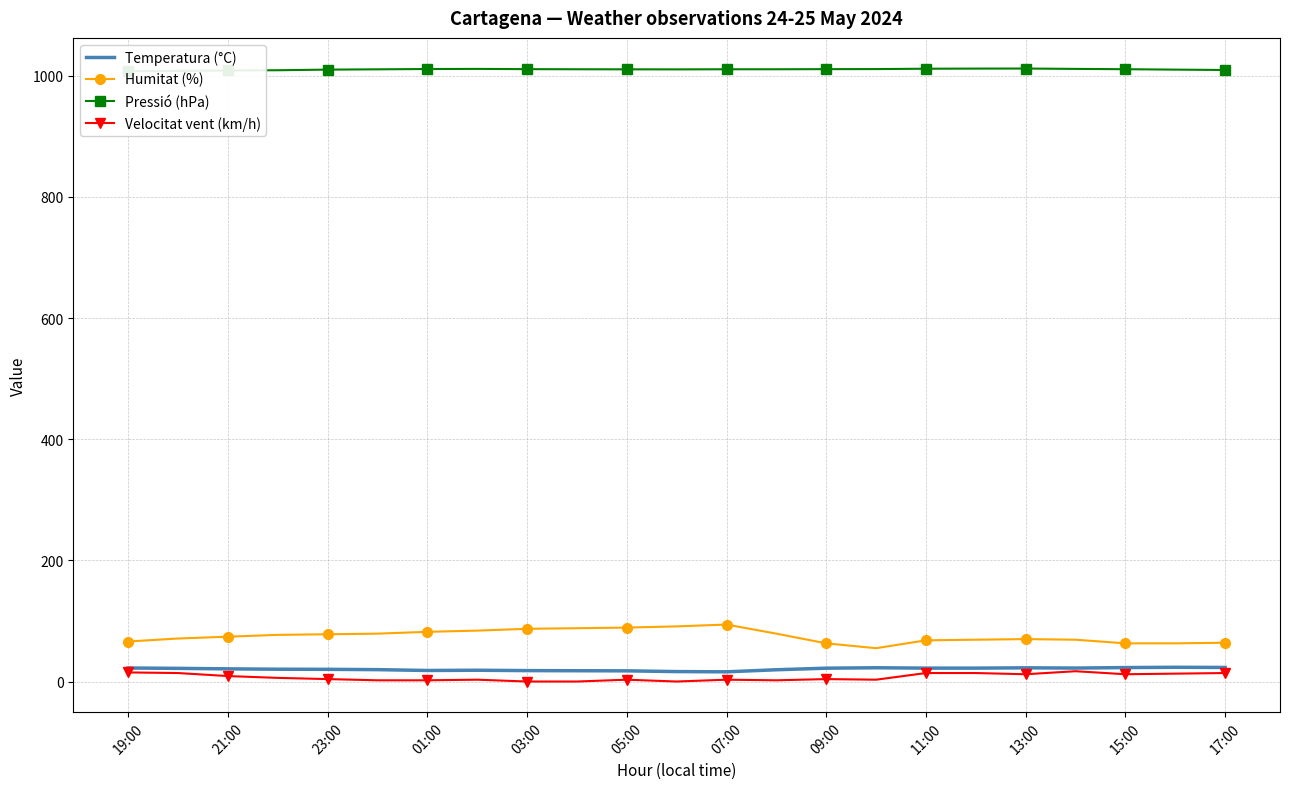

True or false: Temperatura (°C) and Pressió (hPa) cross at least once.

False